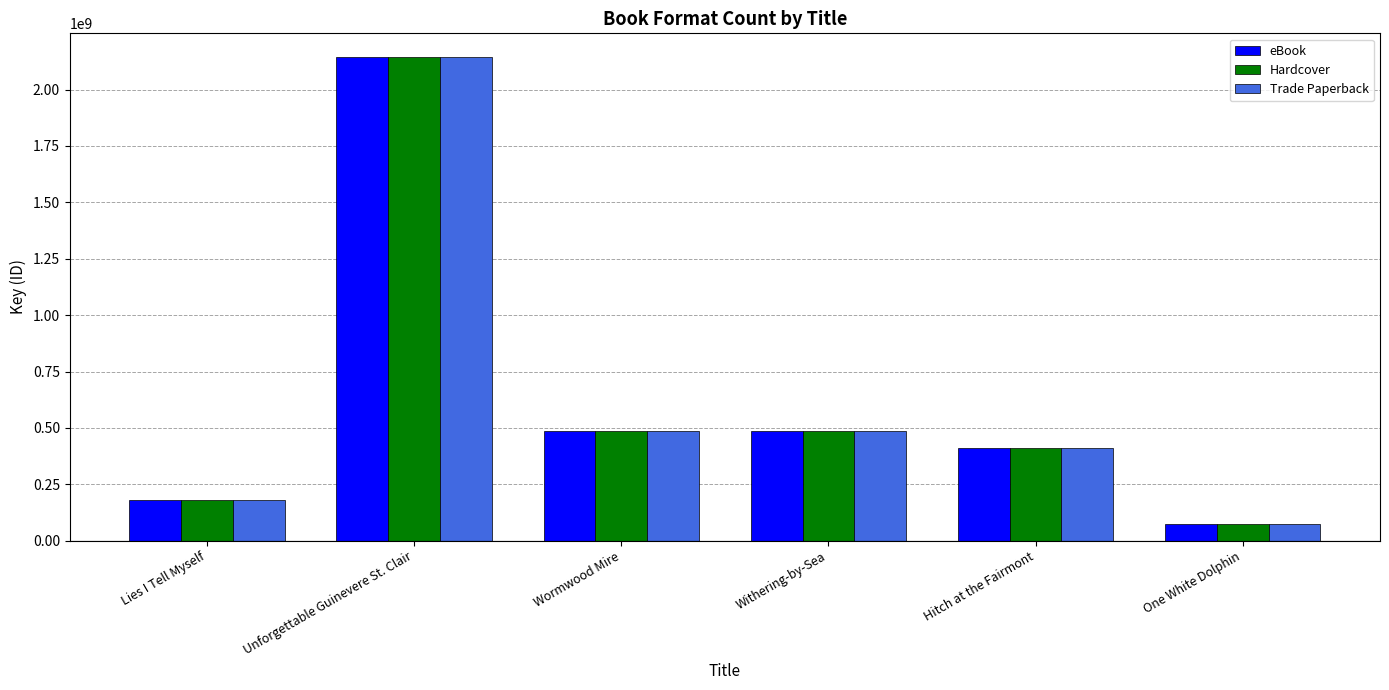

What is the total value across all series at Lies I Tell Myself?

547370853